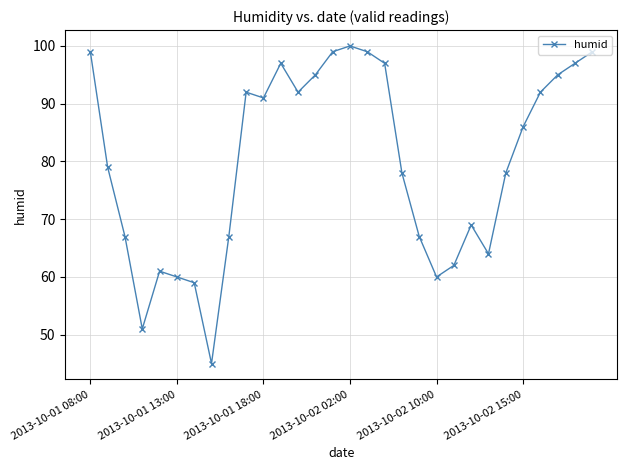

How many values are below 86?

15